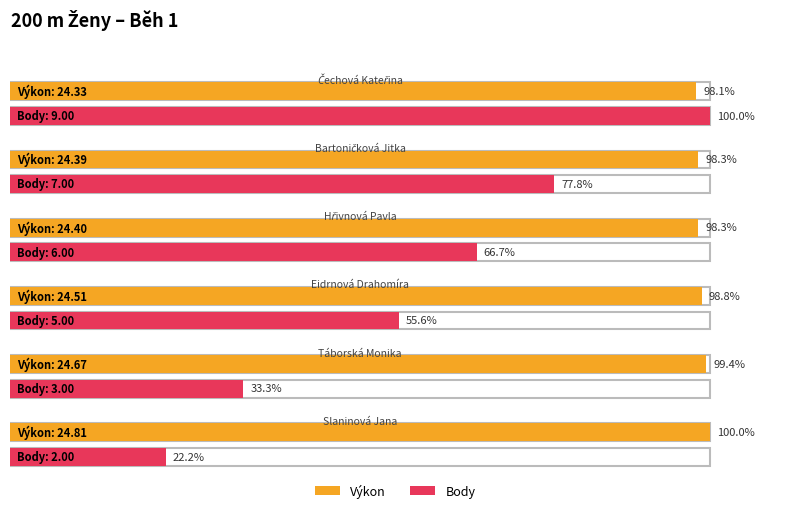

What is the sum of the Výkon values at Eidrnová Drahomíra and Hřivnová Pavla?

48.9